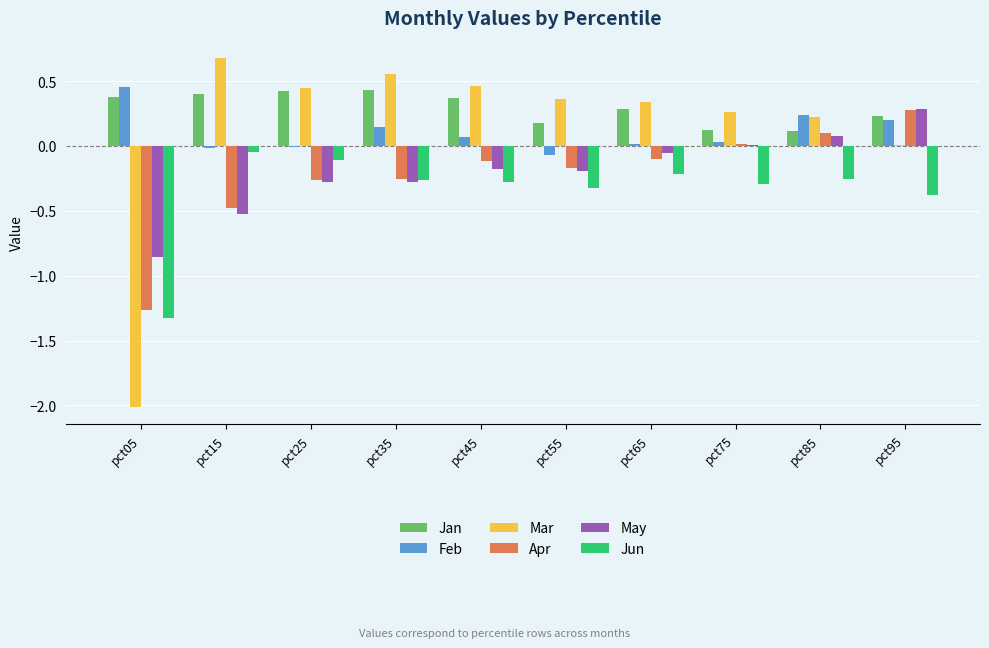

Is the value of Jan at pct95 greater than the value of May at pct75?

Yes